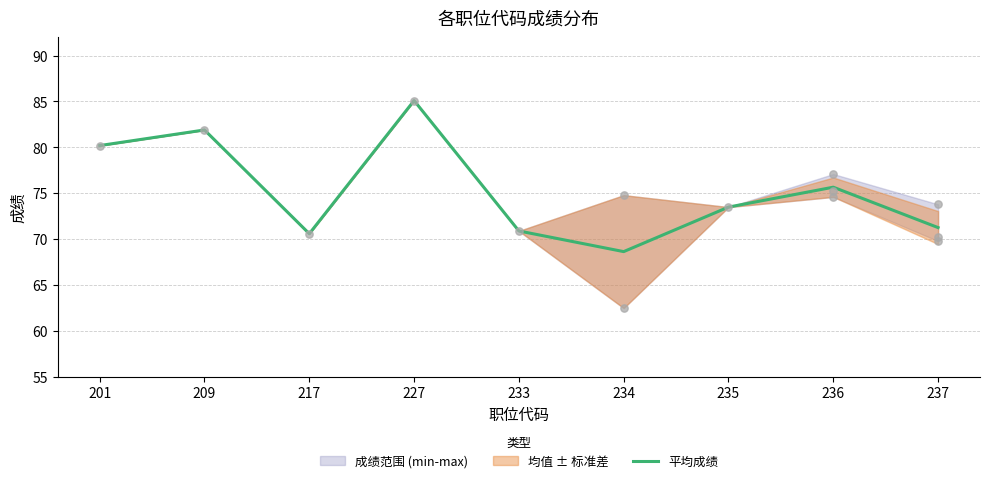

Which has a higher value, 236 or 233?

236